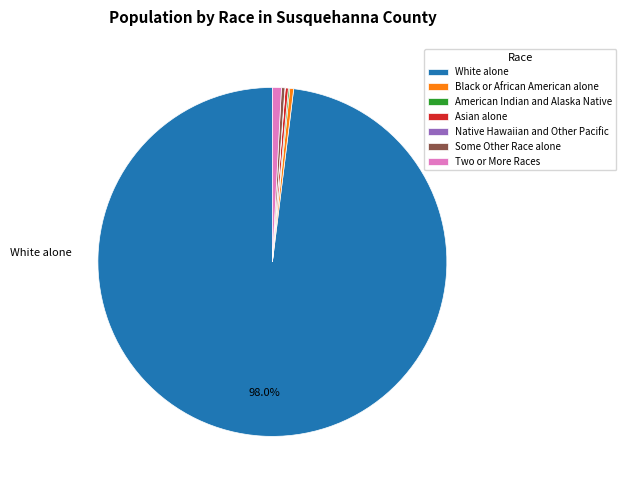

Do Black or African American alone and Asian alone together represent more than half of the pie?

No